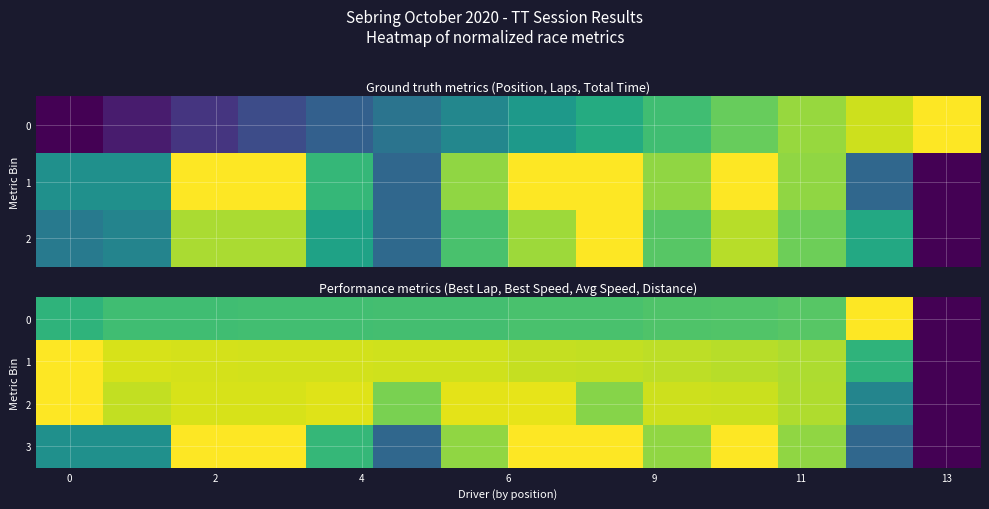

Is it true that row_0 equals 1.1 at 0?

False